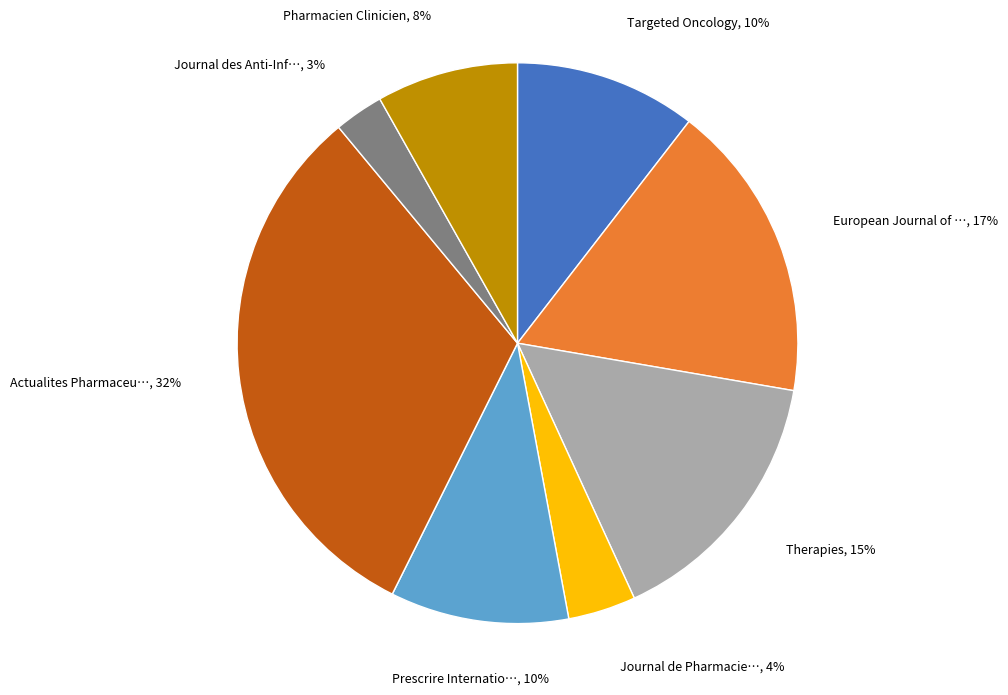

Is there any slice that represents more than half of the pie?

No